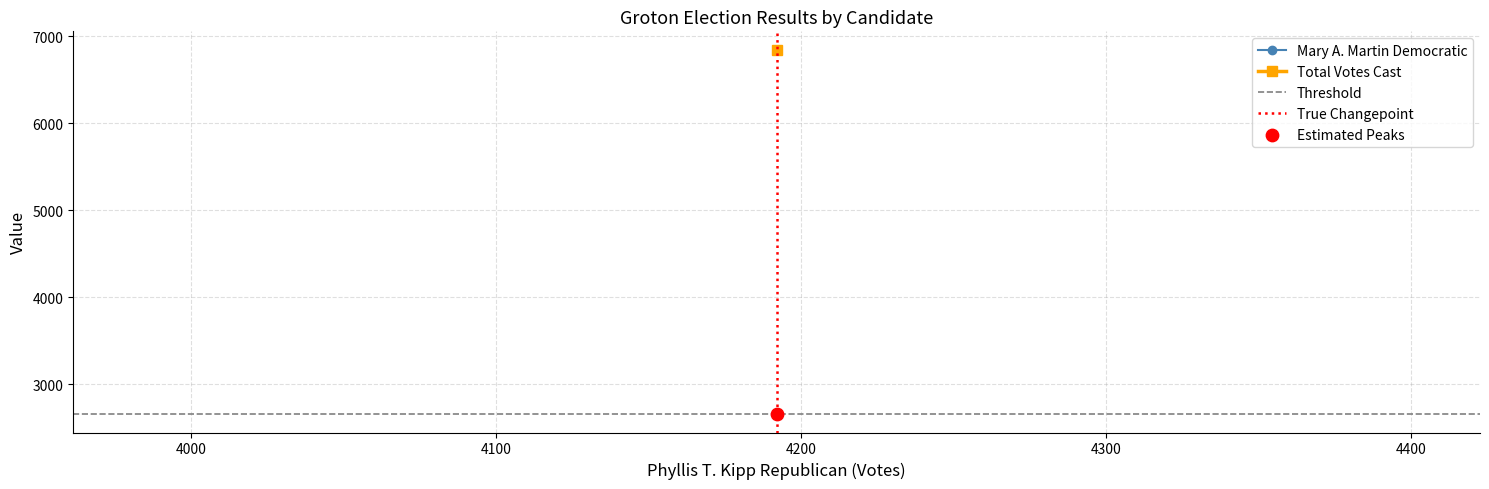

Which series has the widest spread of Y values?

True Changepoint